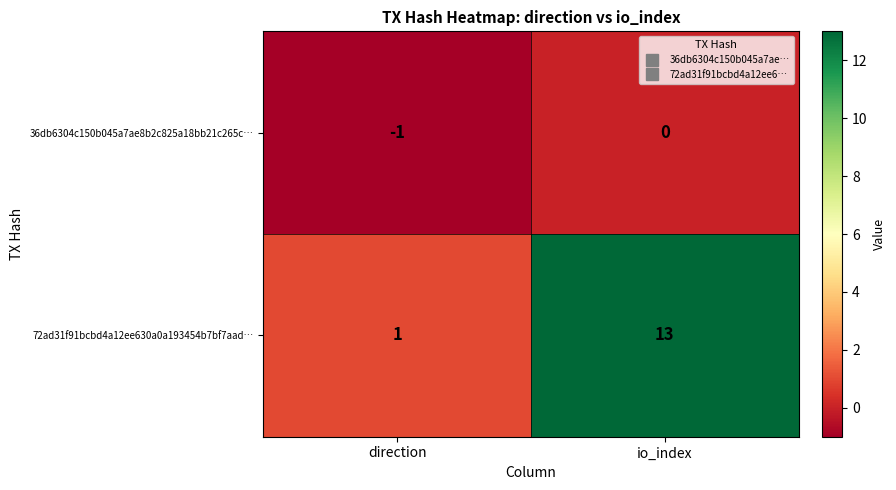

What is the average value of the 72ad31f91bcbd4a12ee630a0a193454b7bf7aad… series?

7